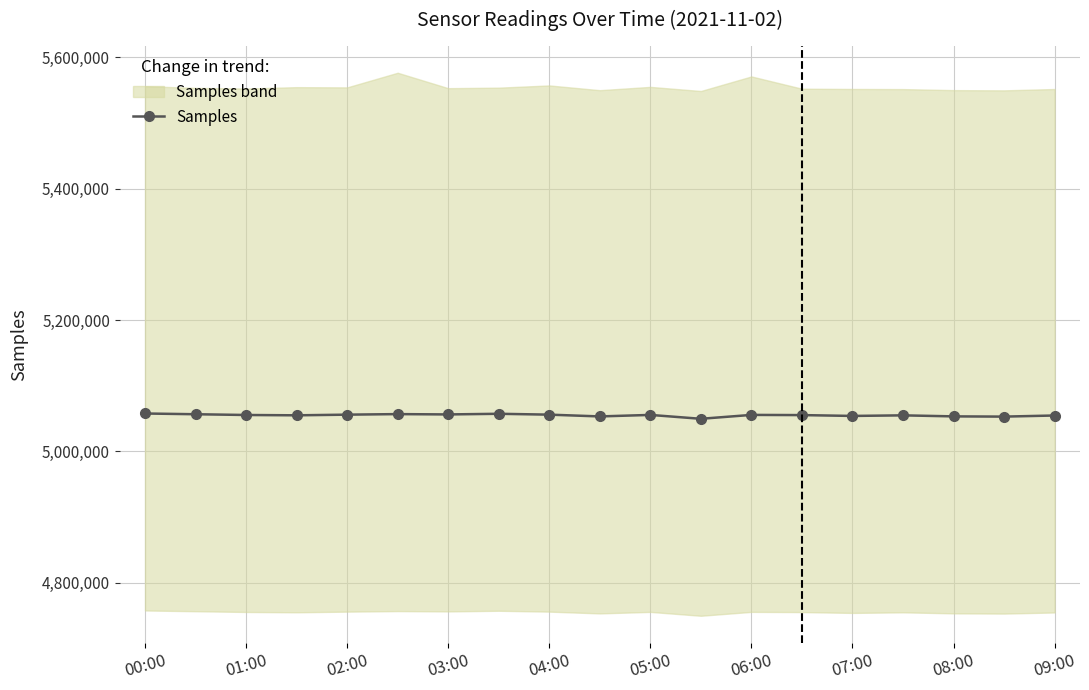

How many lines are shown in the chart?

1